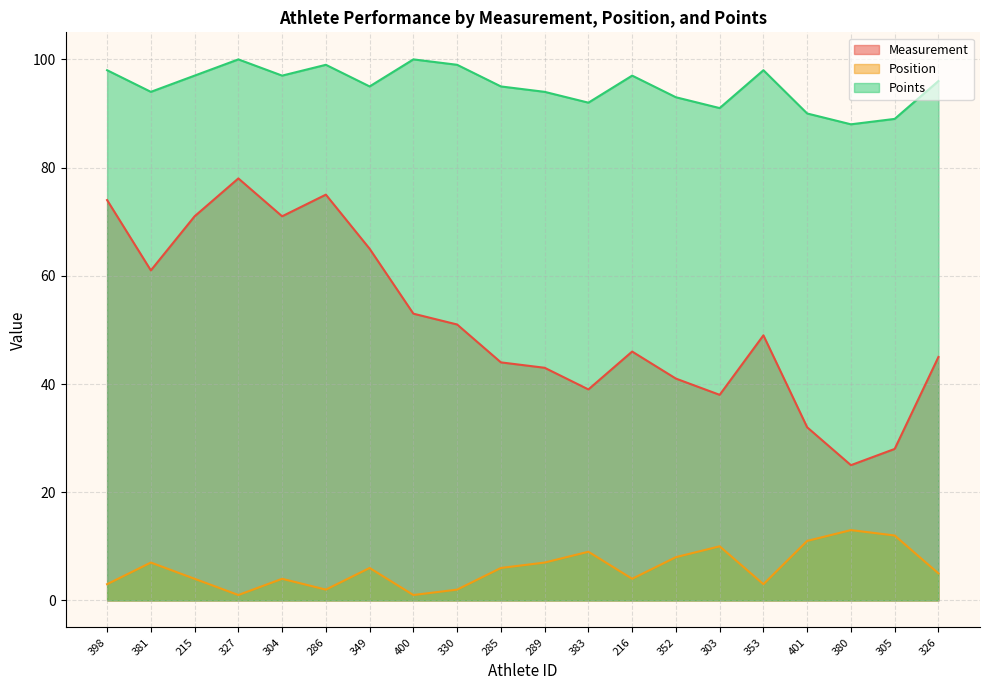

What is the value of the Measurement point at the 15th from the left?

38